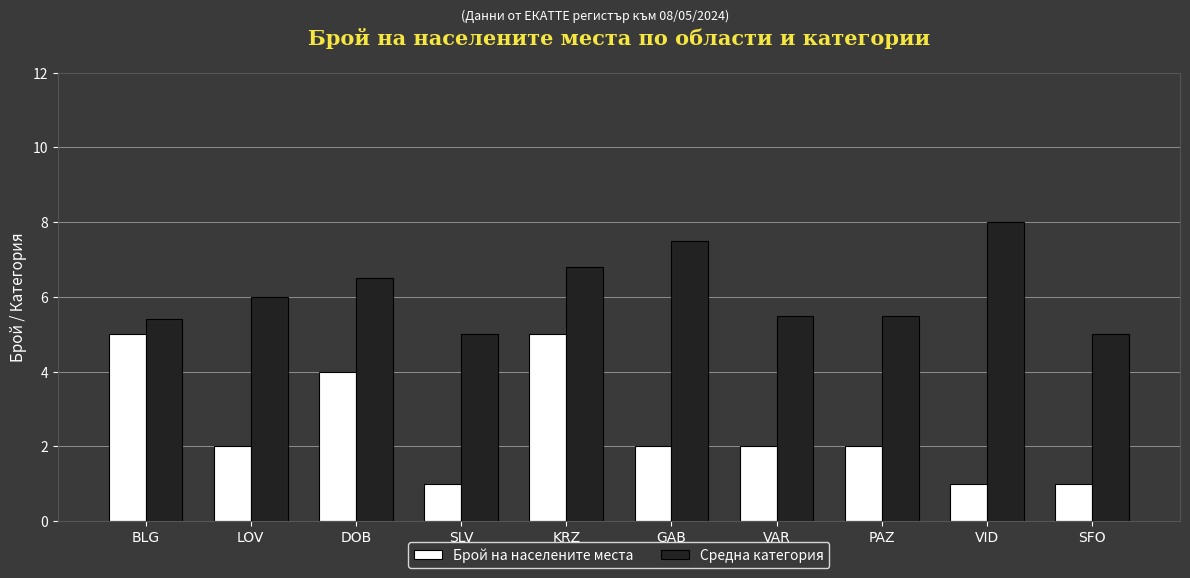

What is the highest value of the Средна категория series?

8.0